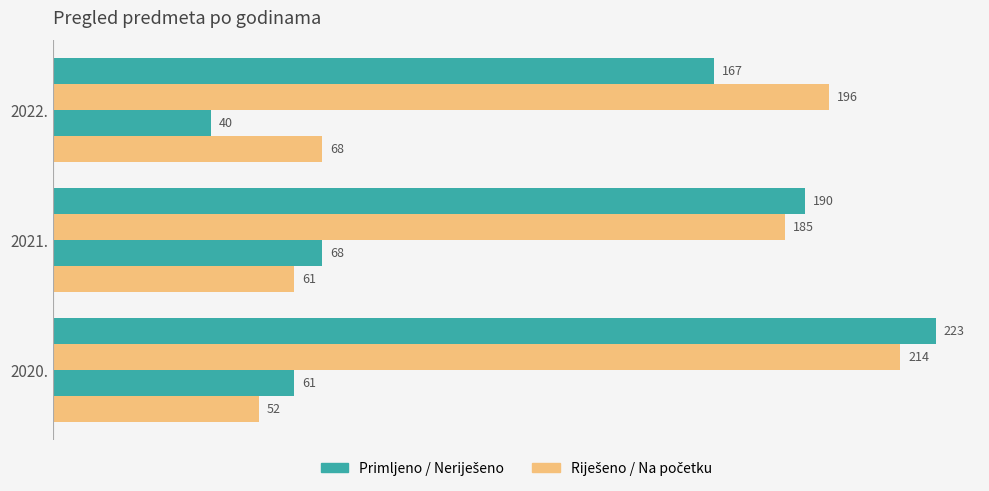

How many distinct data groups are displayed?

4